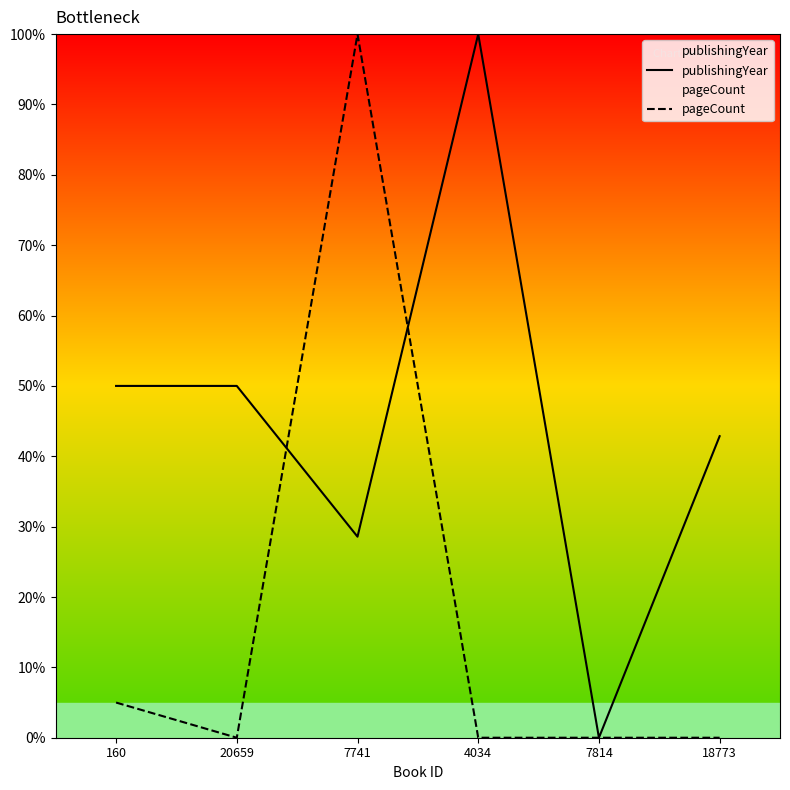

What is the spread (max minus min) of values at 20659?

50.0